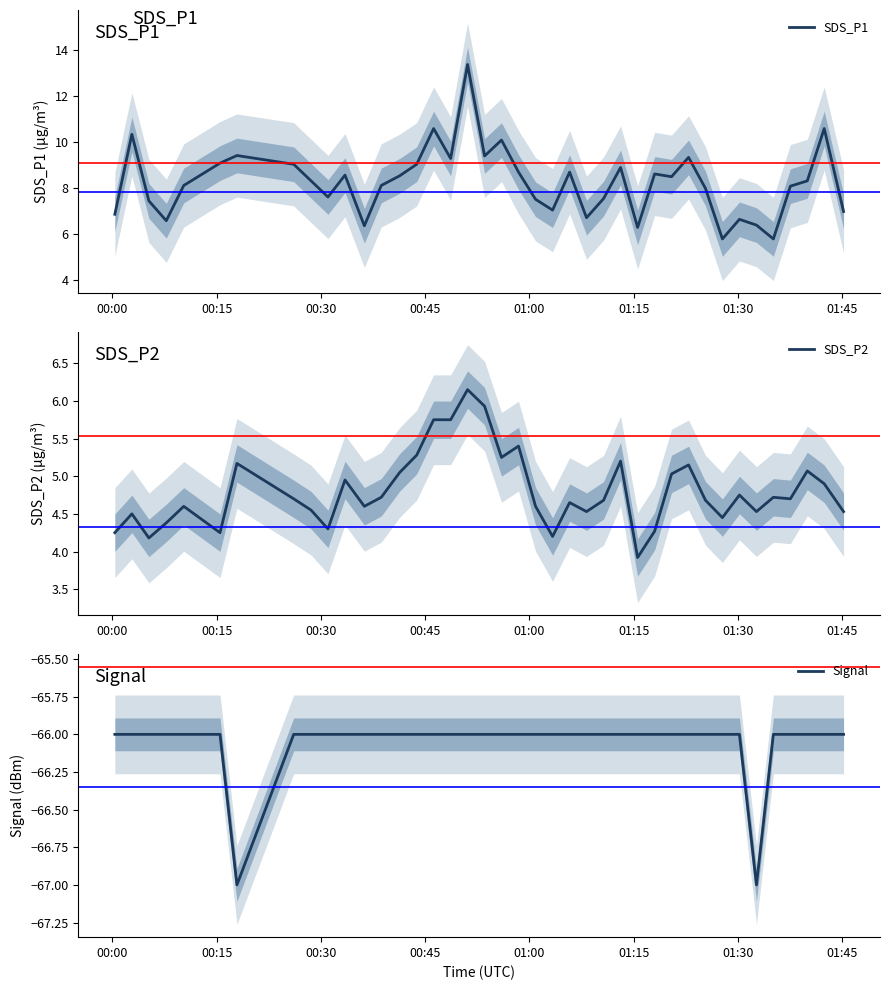

What is the minimum value for SDS_P1?

5.8